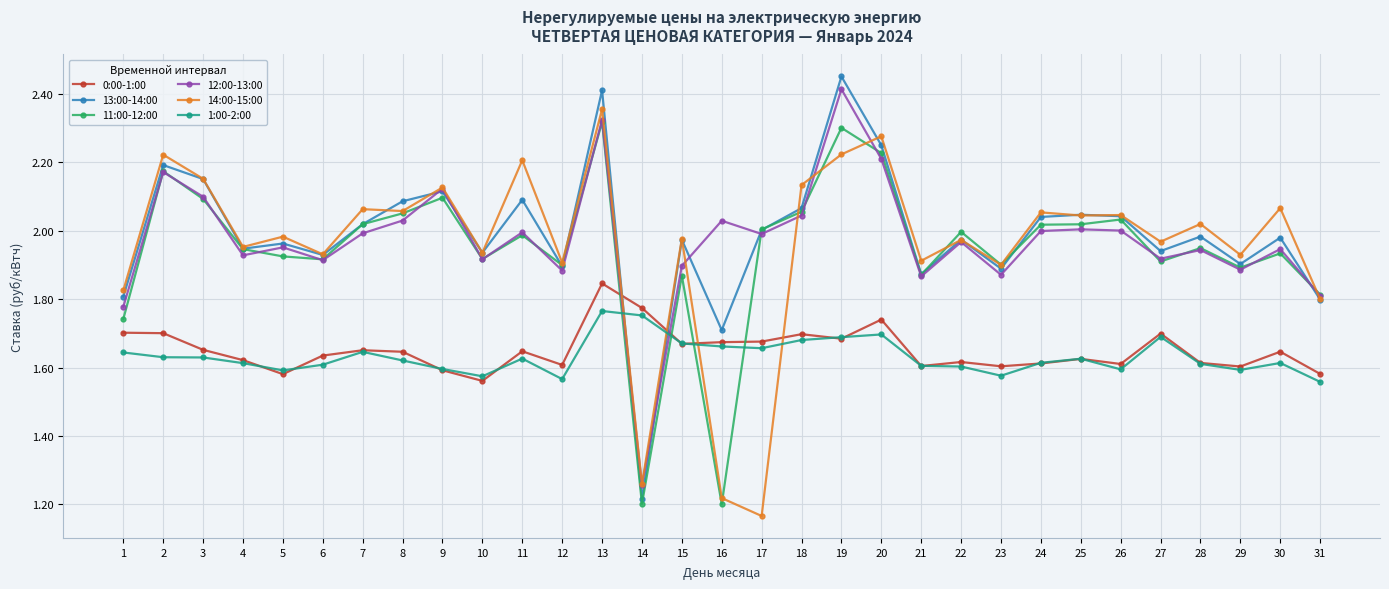

List the series in order of their peak value, highest first.

13:00-14:00, 12:00-13:00, 14:00-15:00, 11:00-12:00, 0:00-1:00, 1:00-2:00